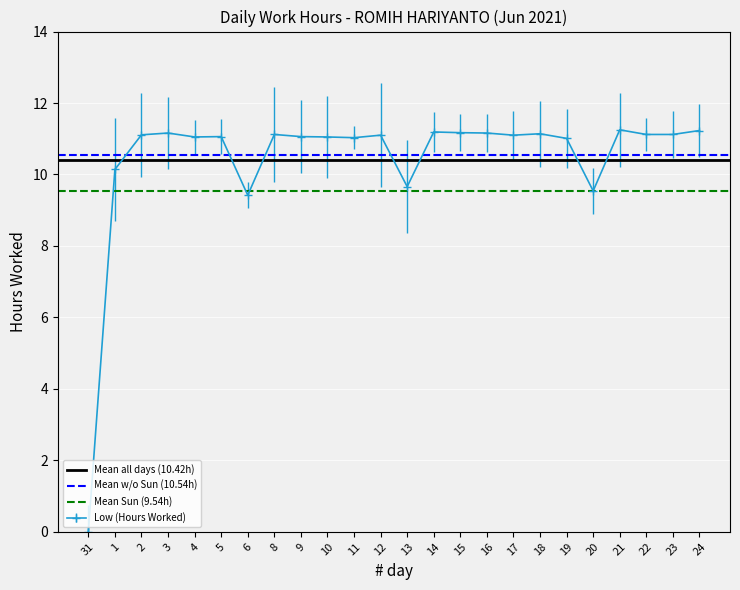

What is the sum of the Mean Sun (9.54h) values at 1 and 31?

19.1